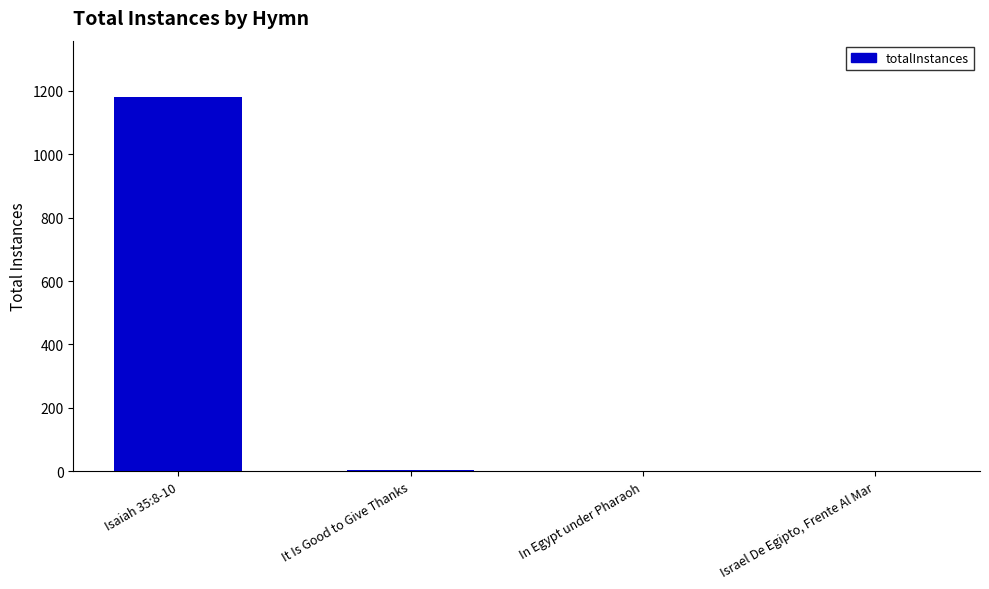

Approximately how many times larger is the value at In Egypt under Pharaoh compared to Israel De Egipto, Frente Al Mar?

1.0